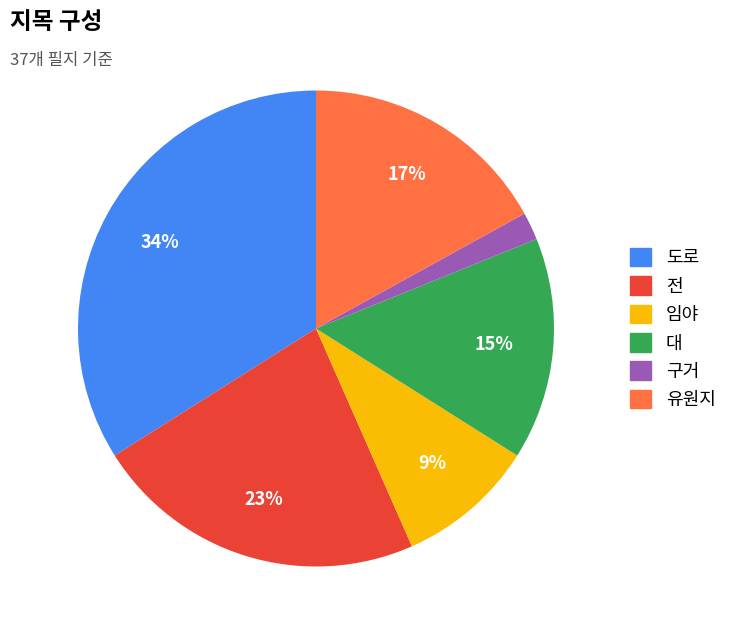

To the nearest percent, what portion does 구거 represent?

2%